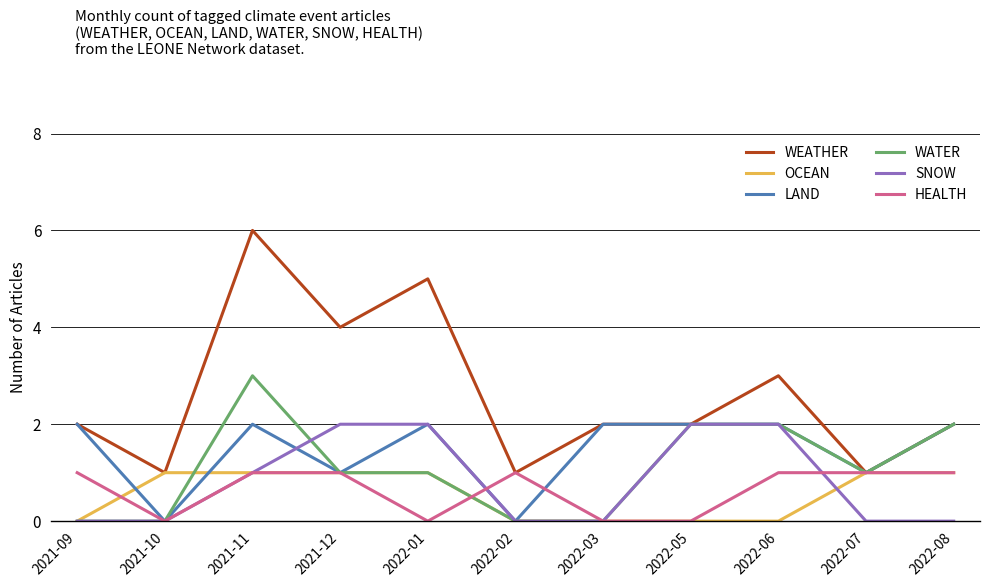

True or false: OCEAN has a value of 1 at 2022-07.

True